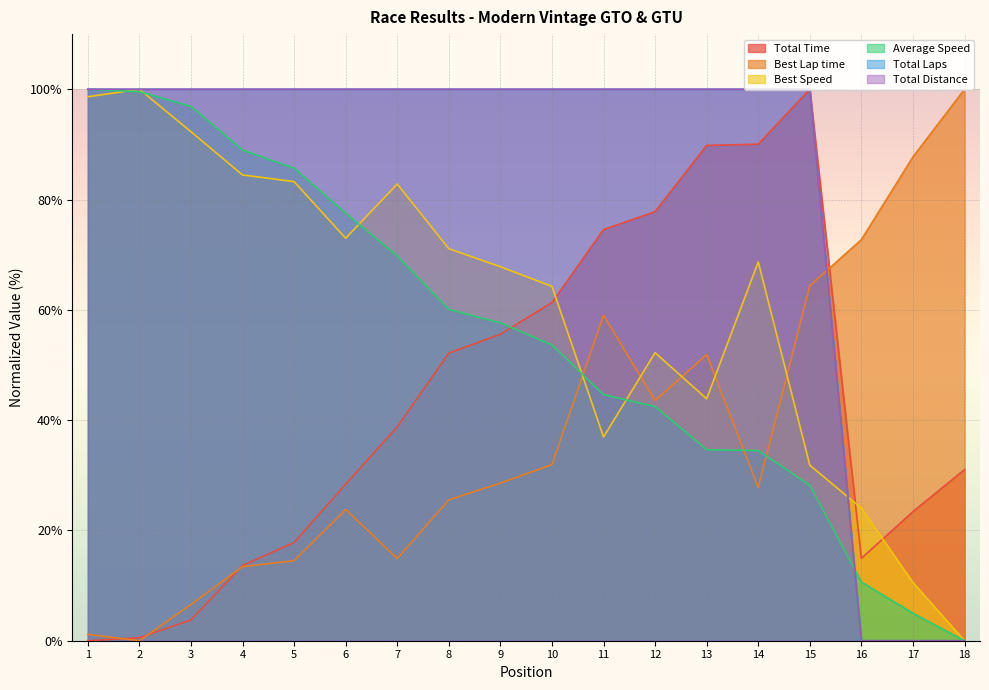

Does the chart display data point markers on the line(s)?

No